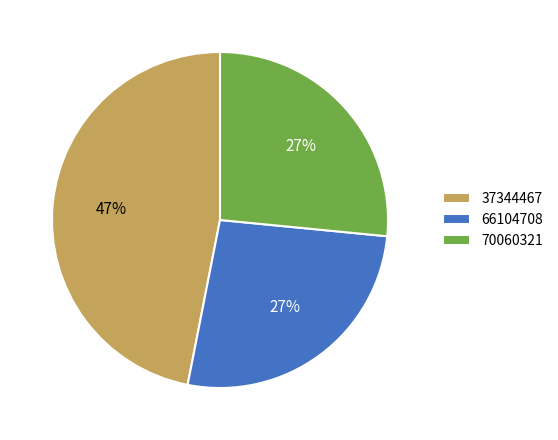

Combined, do 37344467 and 66104708 account for over 50%?

Yes